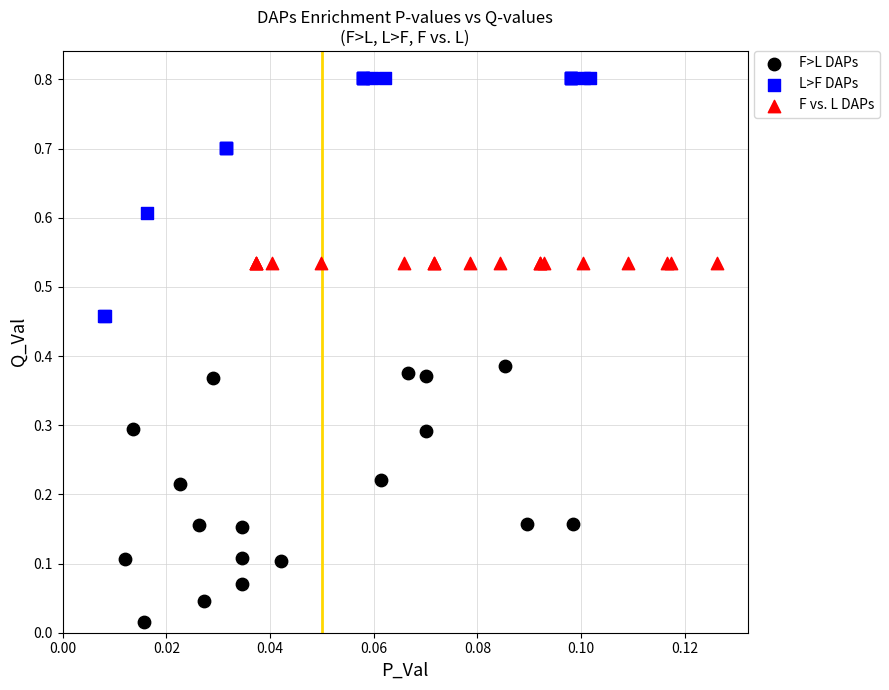

Which series has the largest Y range (max minus min)?

F>L DAPs